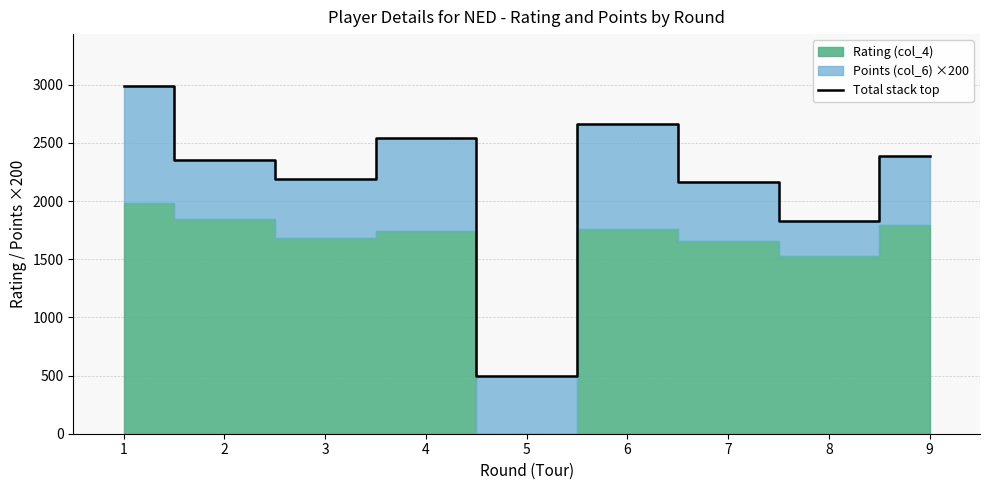

How many data points are less than 2349?

4